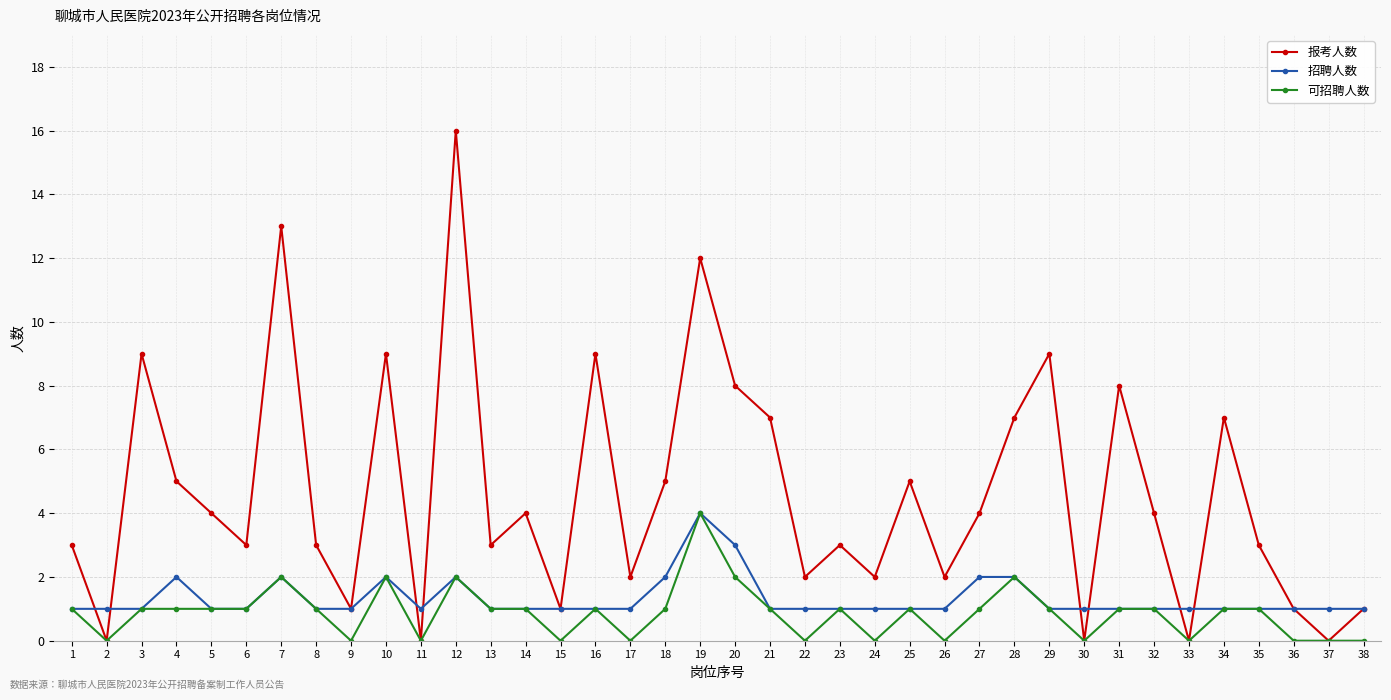

Which series changed the most between 7 and 37?

报考人数